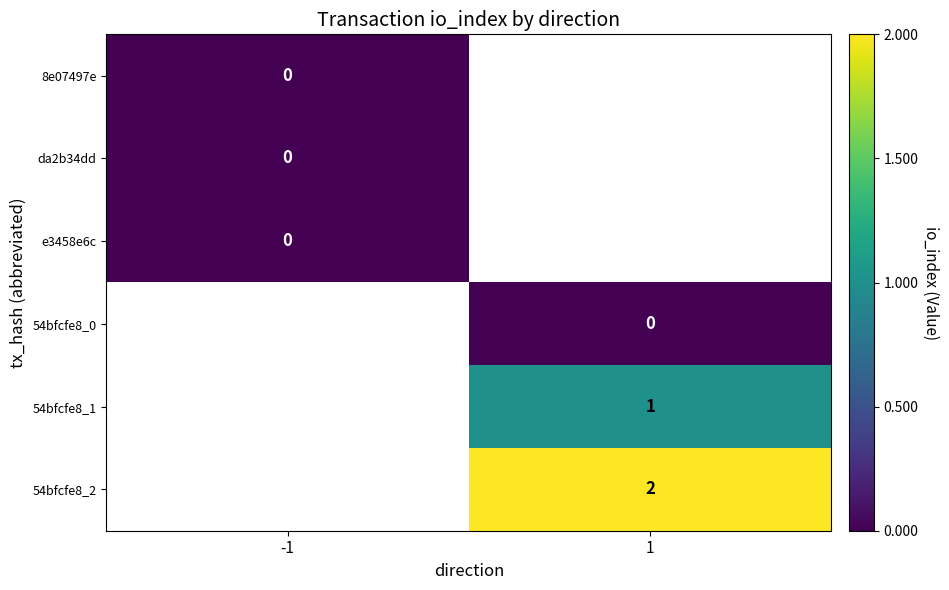

Between 1 and -1, which is larger?

-1